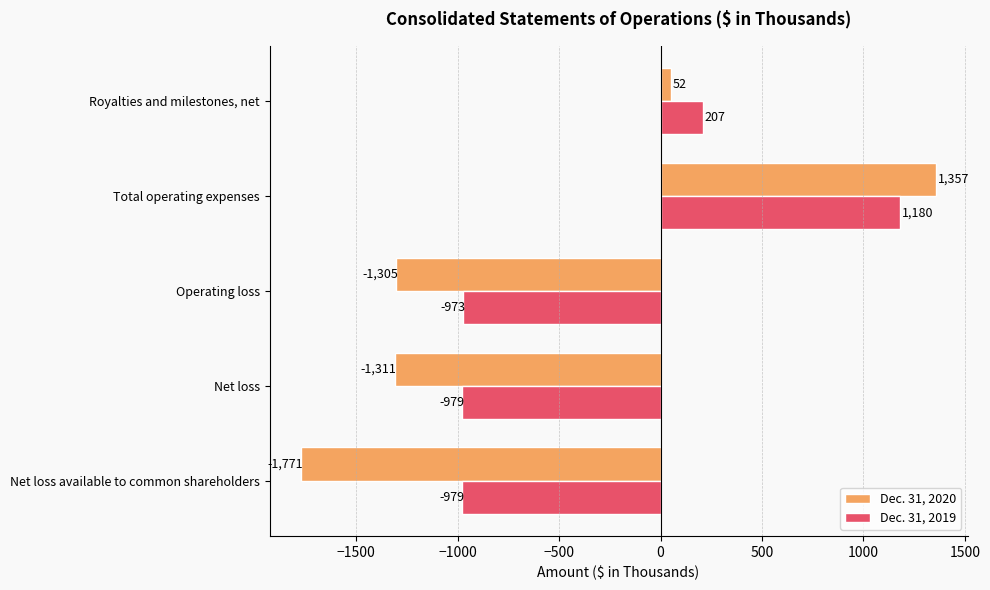

The Dec. 31, 2020 series shows -2213 at Operating loss. True or false?

False